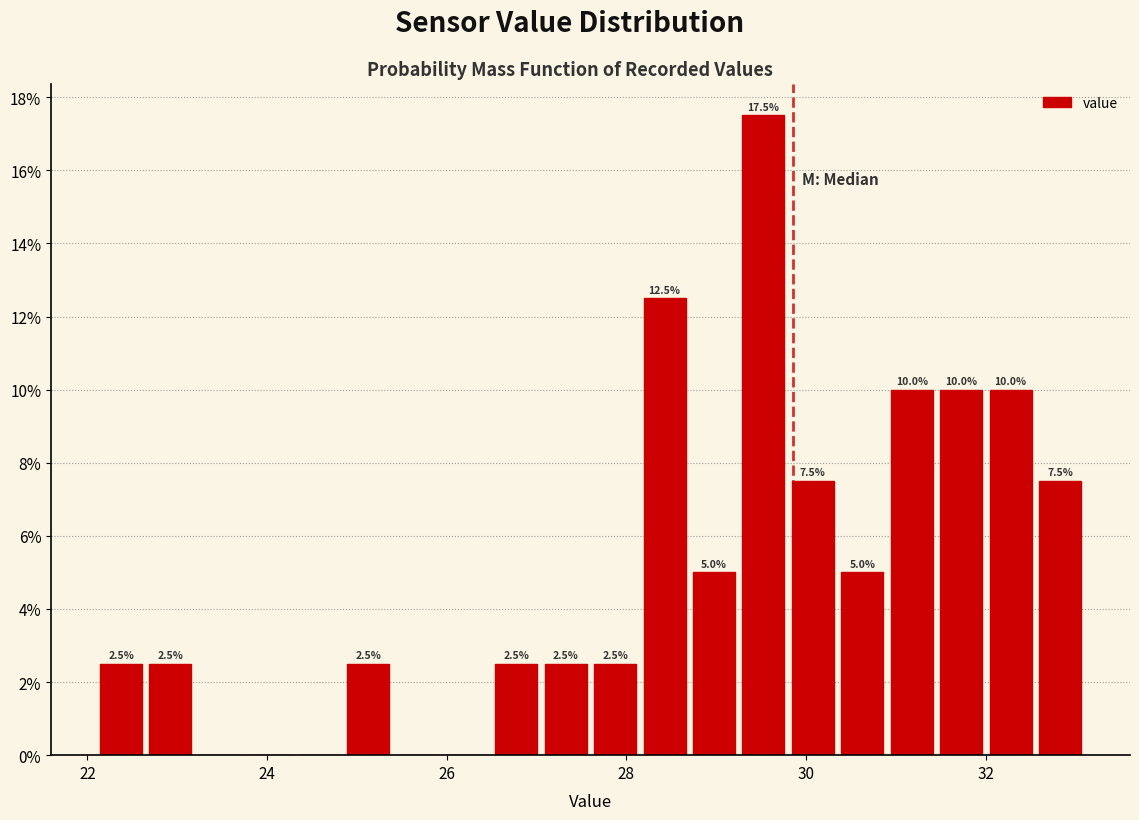

Around what value on the x-axis is the tallest bar? Give the approximate position of its centre, as read against the axis.

29.6